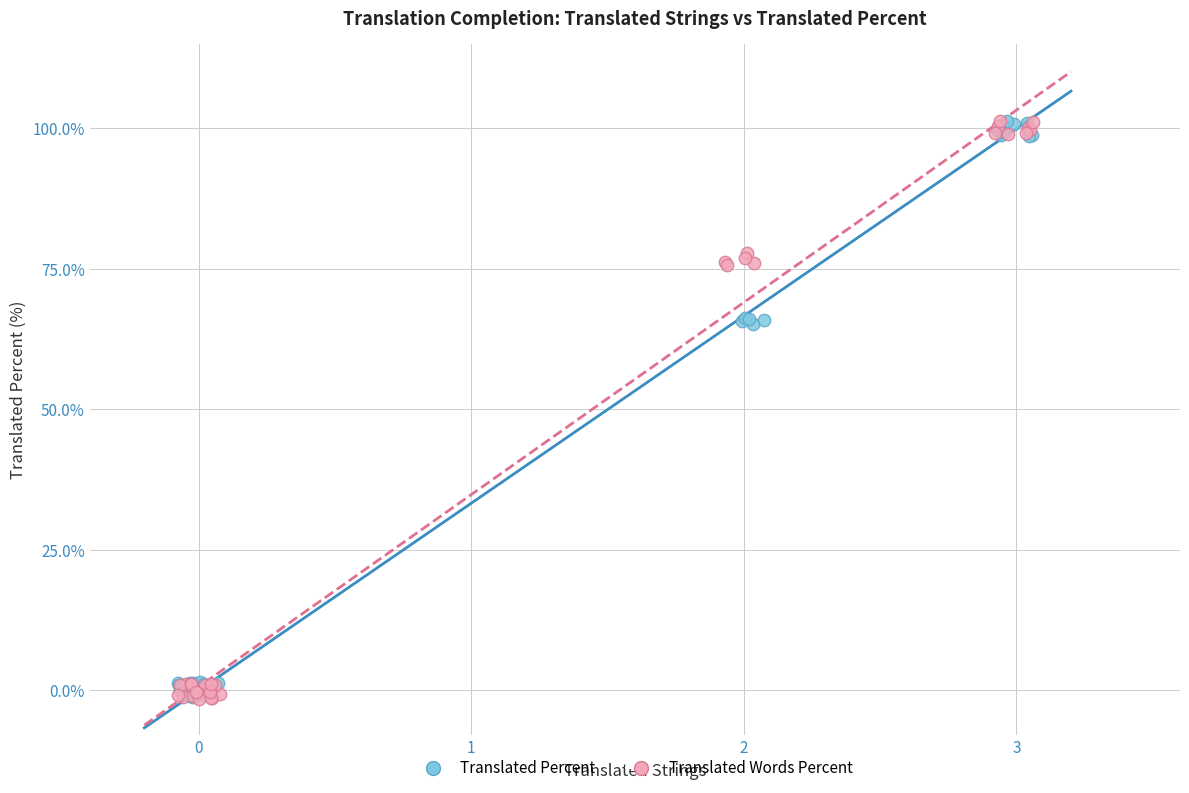

What are all the series names shown in the legend?

Translated Percent, Translated Words Percent